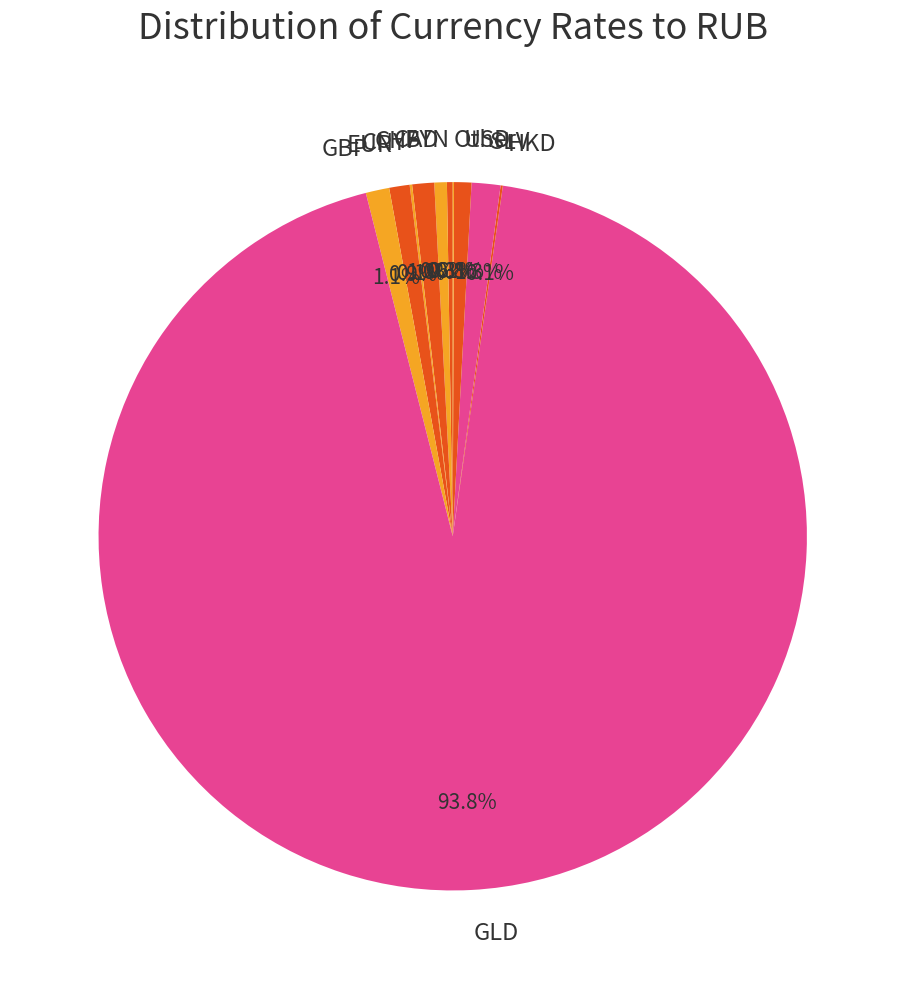

To the nearest percent, what is the average slice percentage?

9%